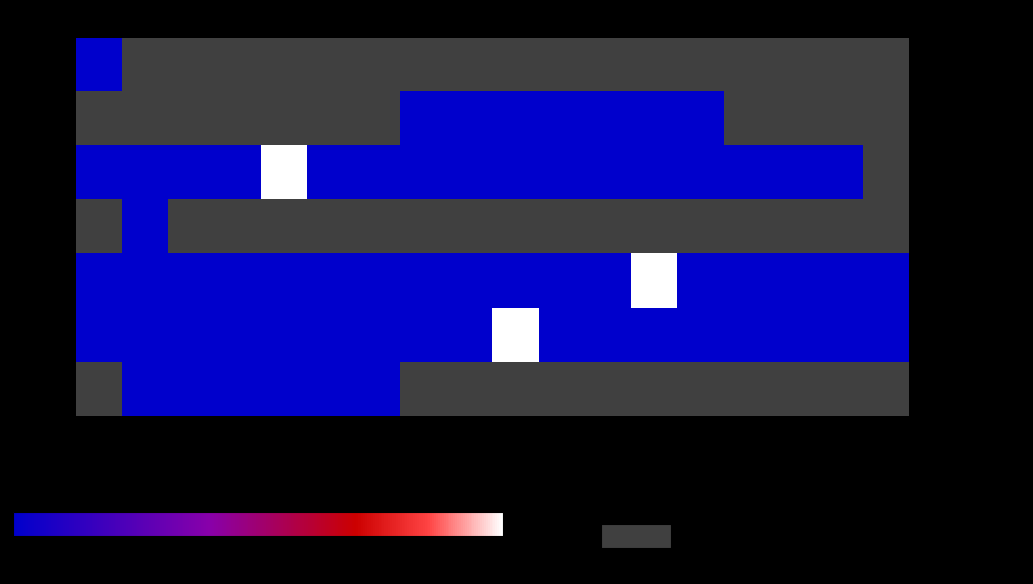

The value of - 野間 隆文 60320 at 2009 is 0.0. True or false?

True